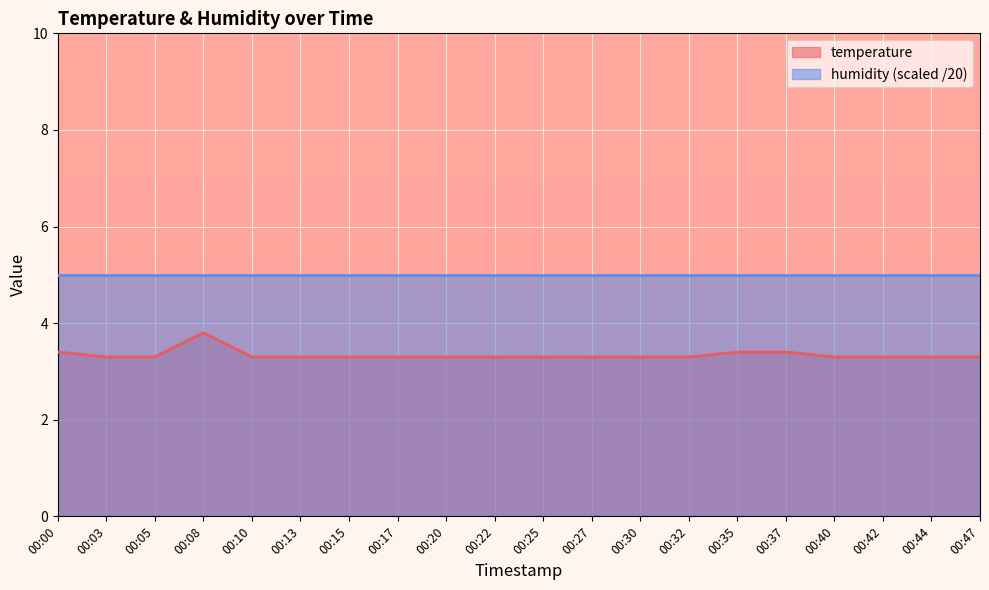

True or false: the data shows 1.7 at 00:22.

False